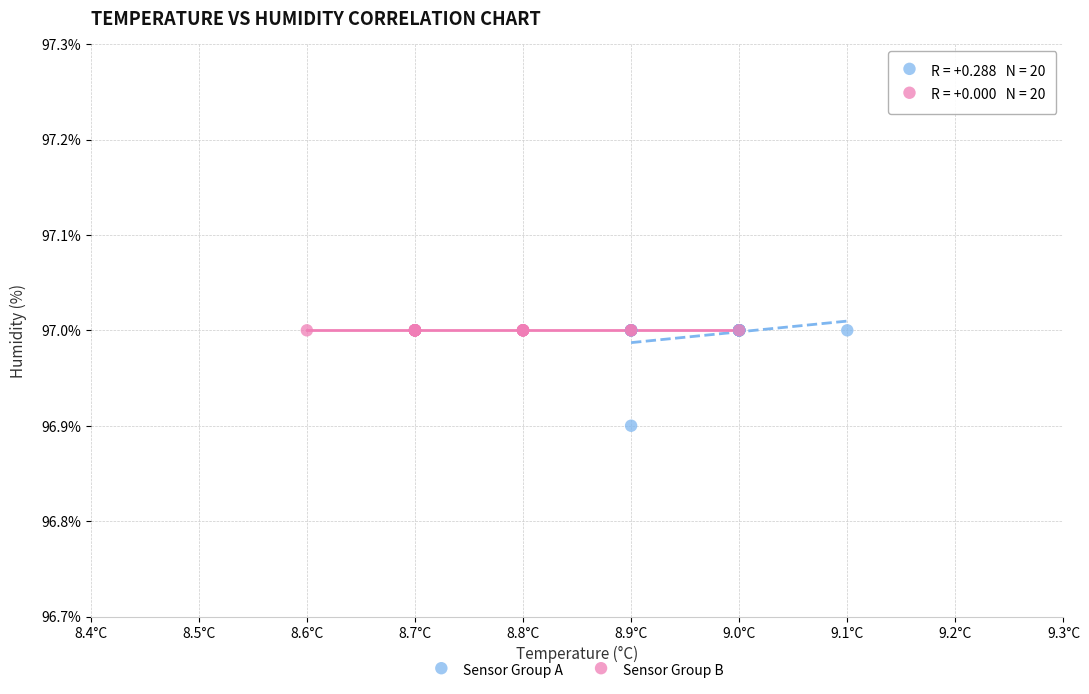

What are all the series names shown in the legend?

Sensor Group A, Sensor Group B